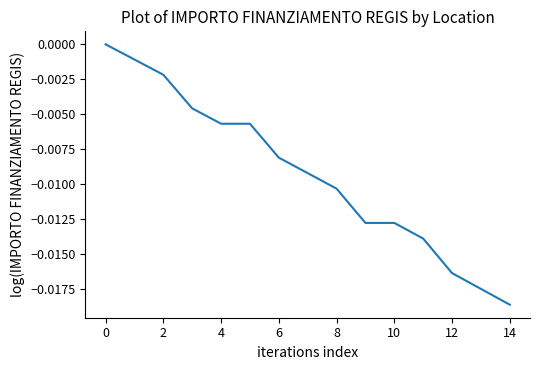

Which category has the lowest value across all series?

14